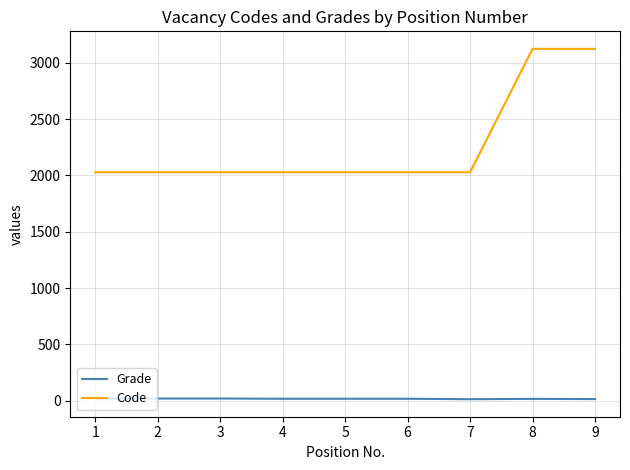

Count the number of categories in the chart.

9